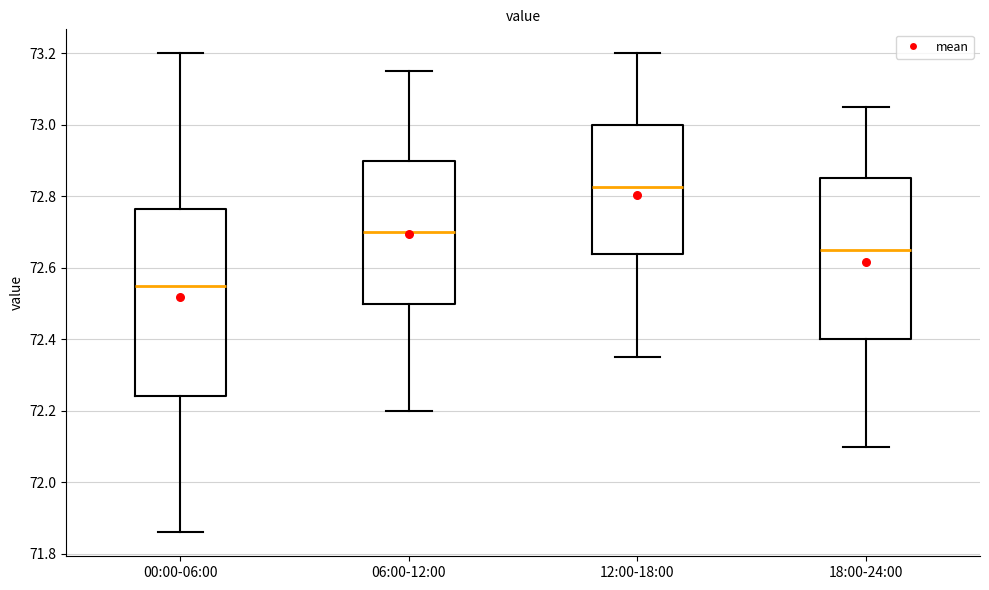

Reading left to right, transcribe this box plot: for each box, give where its median line is, the range the box spans, and where its two whiskers end, as read against the y-axis. The values are not printed on the chart, so give them approximately, as read against the axis.

00:00-06:00: median 72.56, box 72.24 to 72.76, whiskers 71.86 to 73.20
06:00-12:00: median 72.70, box 72.50 to 72.90, whiskers 72.20 to 73.16
12:00-18:00: median 72.82, box 72.64 to 73.00, whiskers 72.36 to 73.20
18:00-24:00: median 72.66, box 72.40 to 72.86, whiskers 72.10 to 73.06